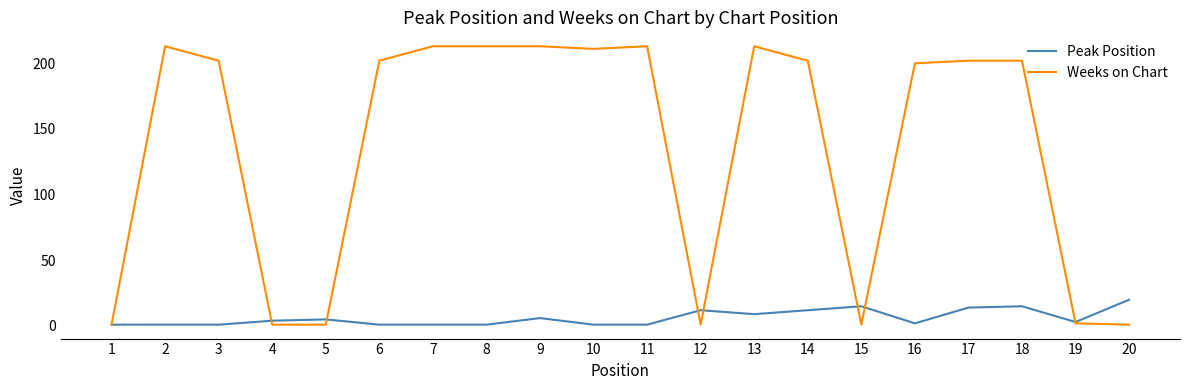

Reading right to left, transcribe all the data shown in this chart.

Peak Position: 20=20	19=3	18=15	17=14	16=2	15=15	14=12	13=9	12=12	11=1	10=1	9=6	8=1	7=1	6=1	5=5	4=4	3=1	2=1	1=1
Weeks on Chart: 20=1	19=2	18=202	17=202	16=200	15=1	14=202	13=213	12=1	11=213	10=211	9=213	8=213	7=213	6=202	5=1	4=1	3=202	2=213	1=1